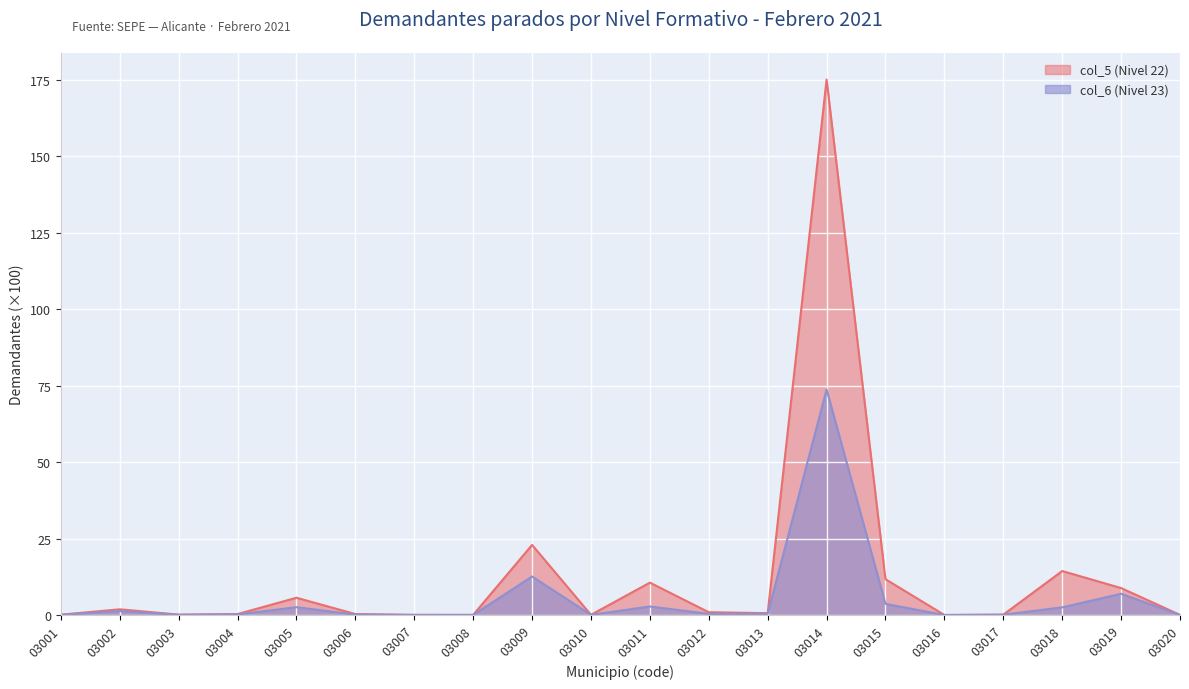

At which label does col_6 (Nivel 23) reach its peak?

03014